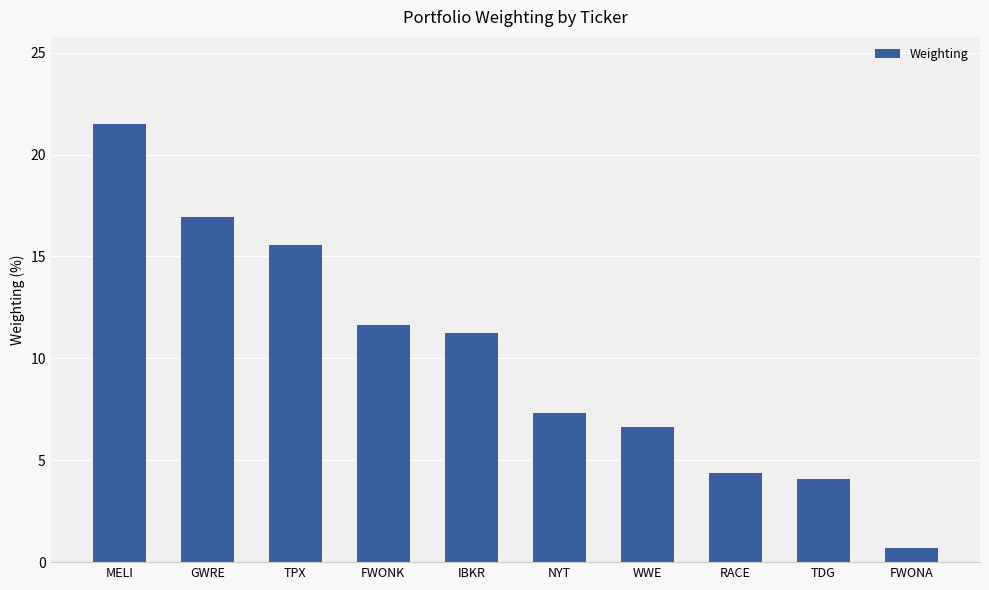

Where is the data nearest to the value 11?

IBKR